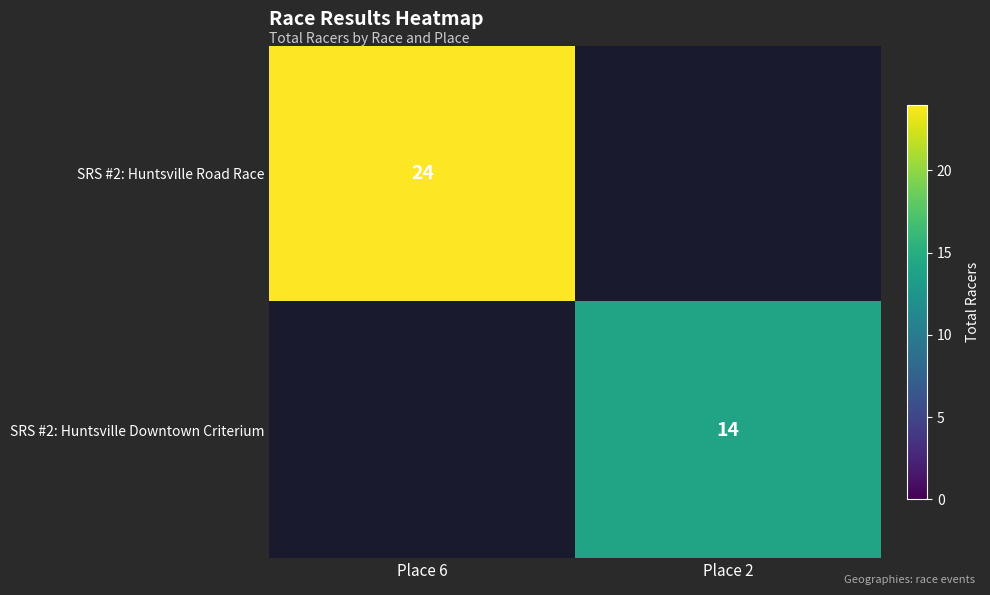

Is the value of SRS #2: Huntsville Road Race at Place 6 greater than the value of SRS #2: Huntsville Downtown Criterium at Place 2?

Yes